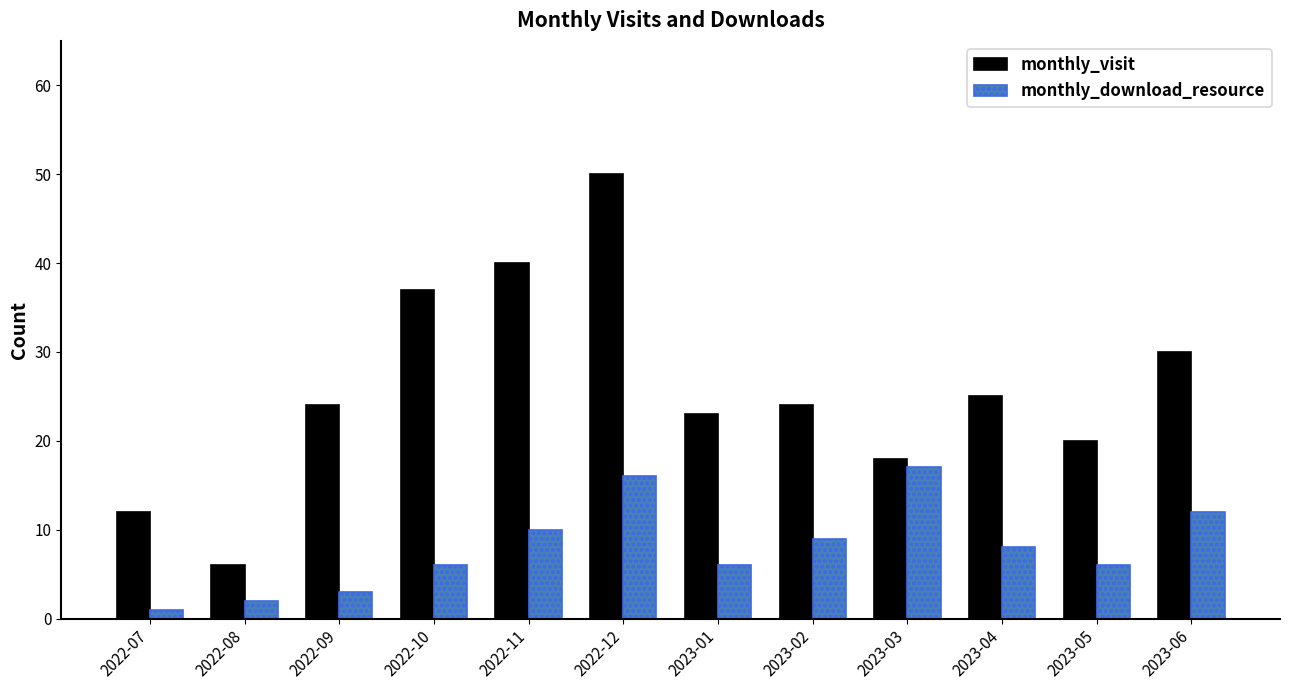

How many bars are there in total?

24